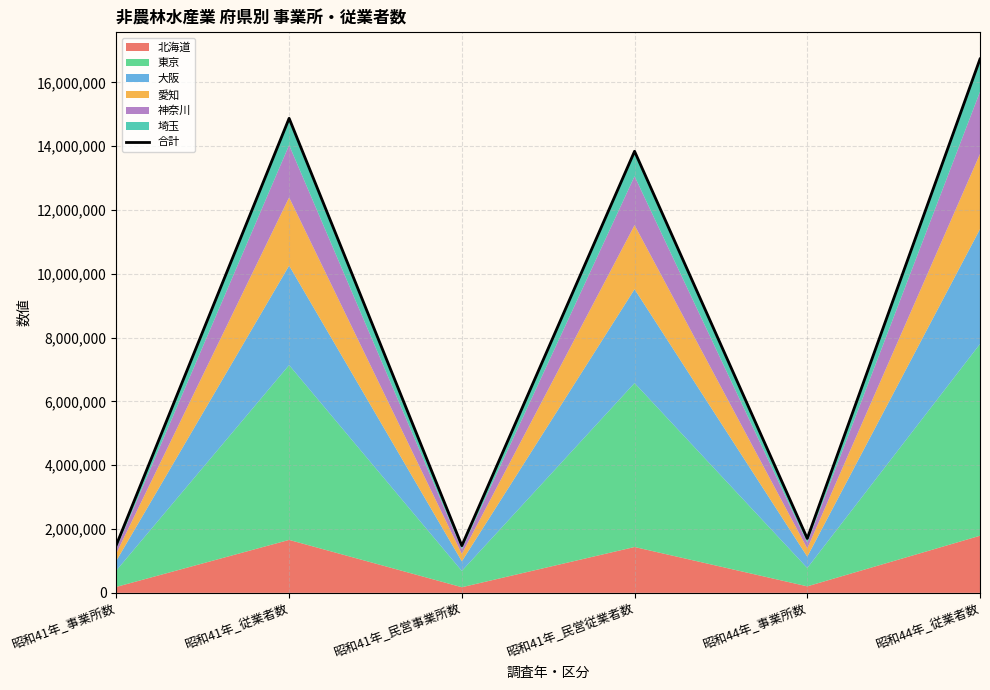

The value at 昭和41年_民営従業者数 is 6476075. True or false?

False